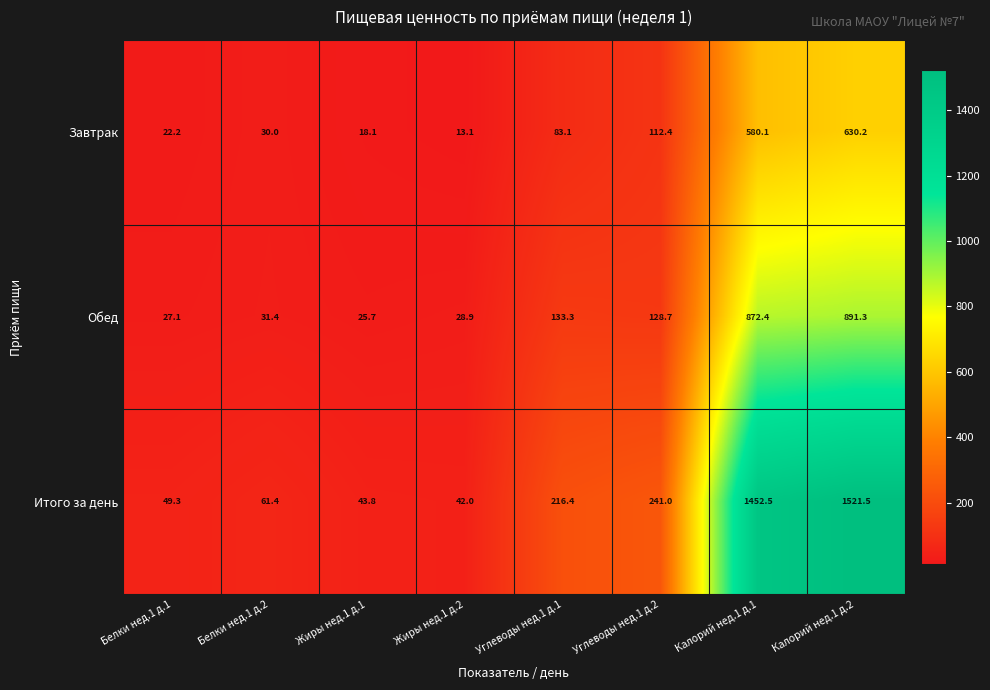

Which label corresponds to the largest value in the chart?

Калорий нед.1 д.2